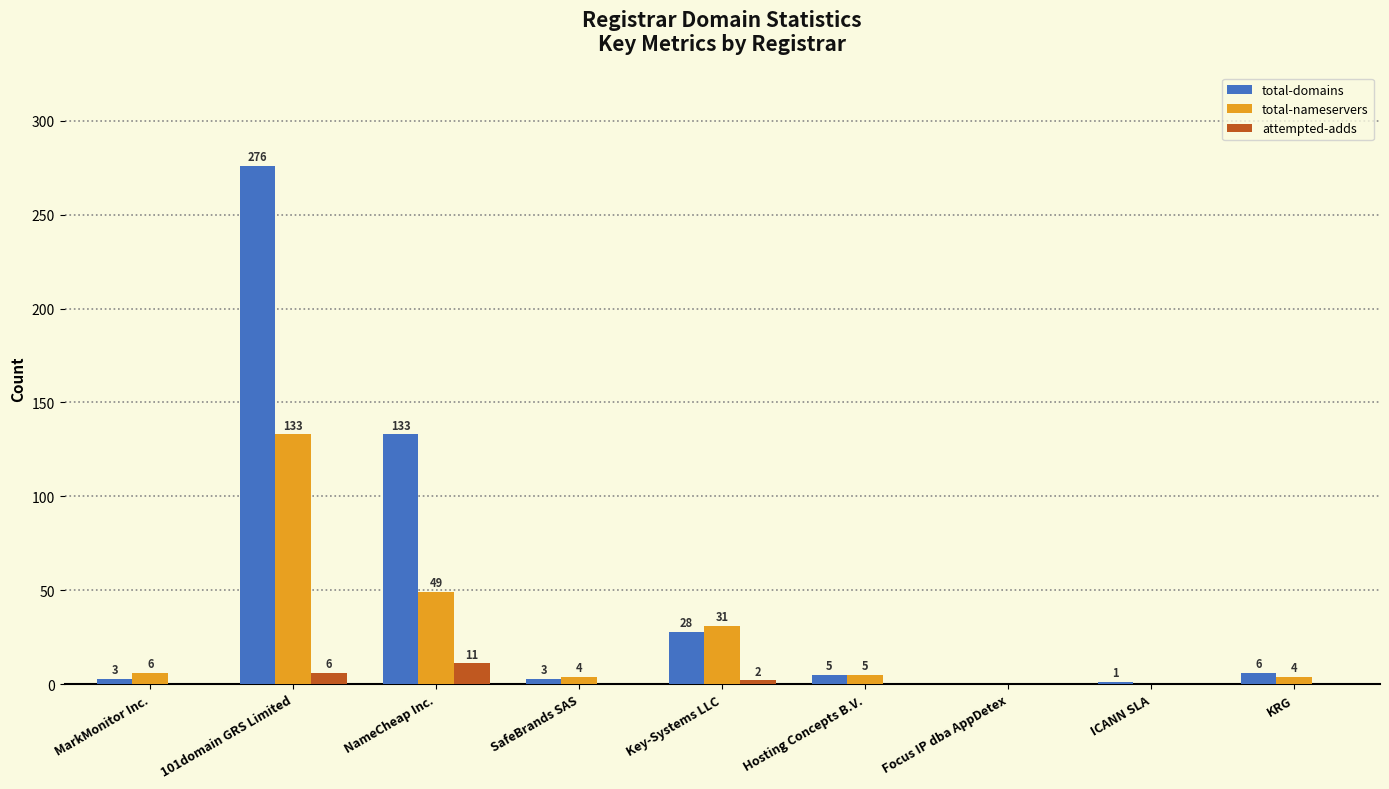

Which series has the largest total across all categories?

total-domains